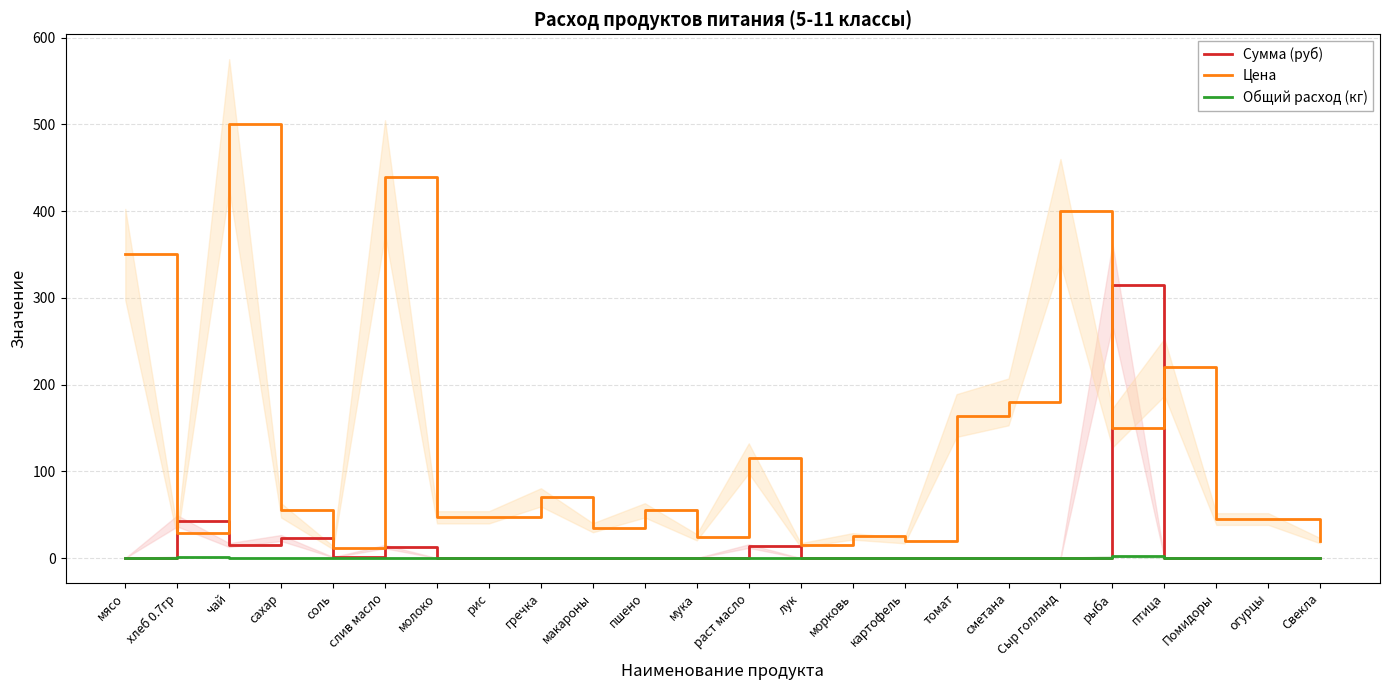

Between чай and Помидоры, which series saw the biggest shift?

Цена